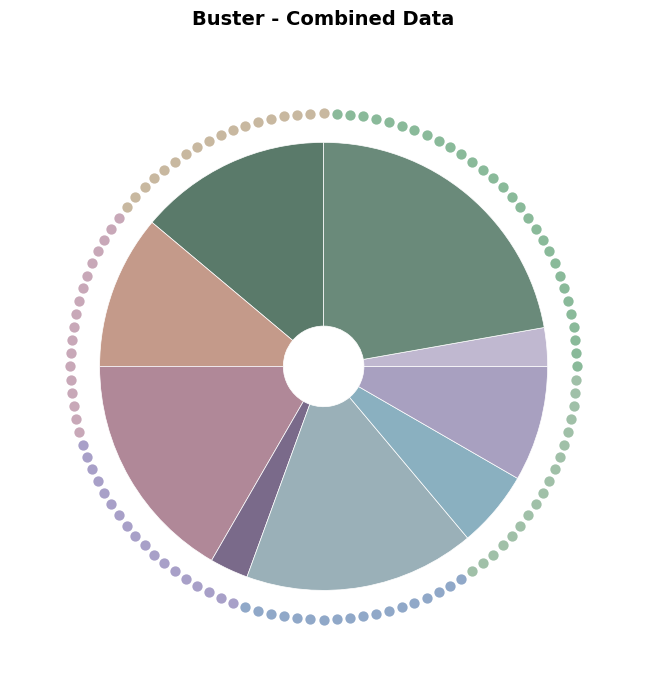

How many segments does this pie chart have?

9